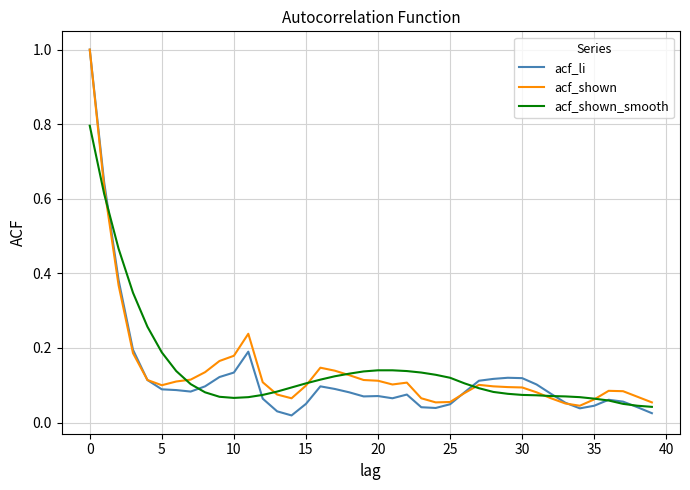

What is the maximum value for acf_shown_smooth?

0.8